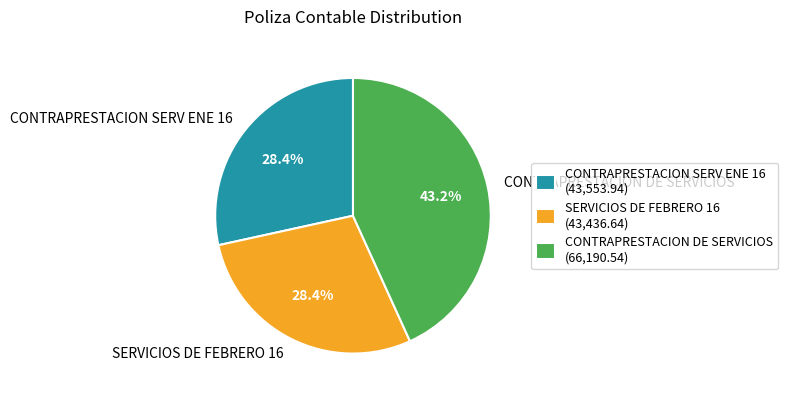

How many slices are in this pie chart?

3